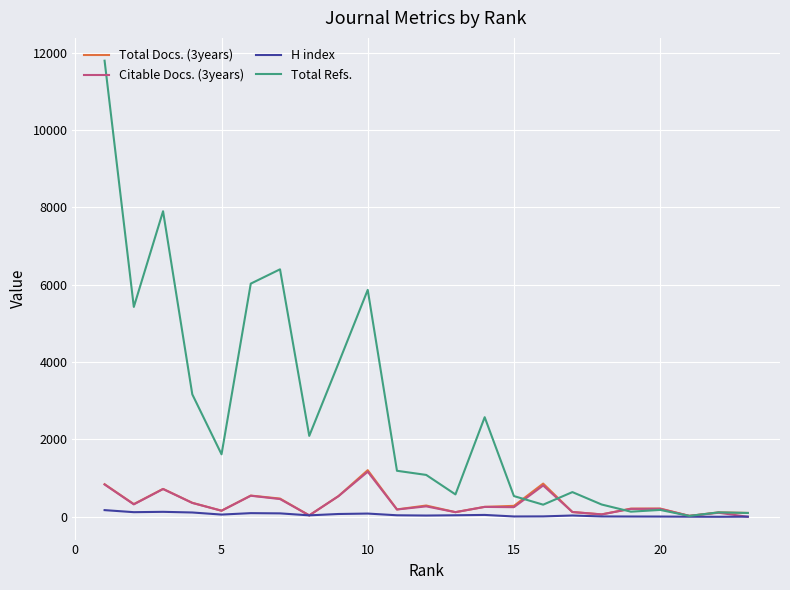

Which series has the widest spread of values?

Total Refs.